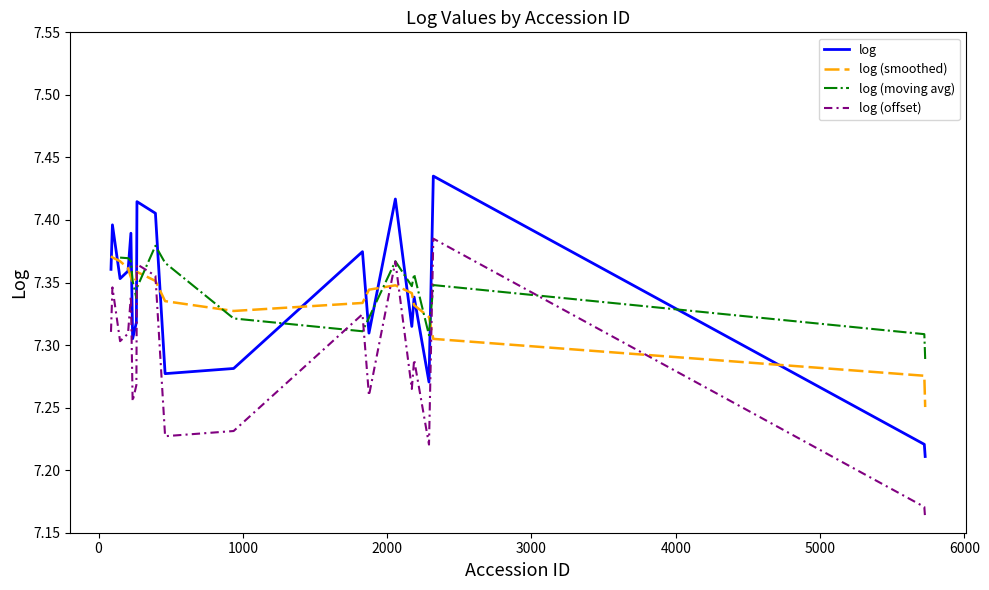

True or false: log (offset) and log intersect in this chart.

False